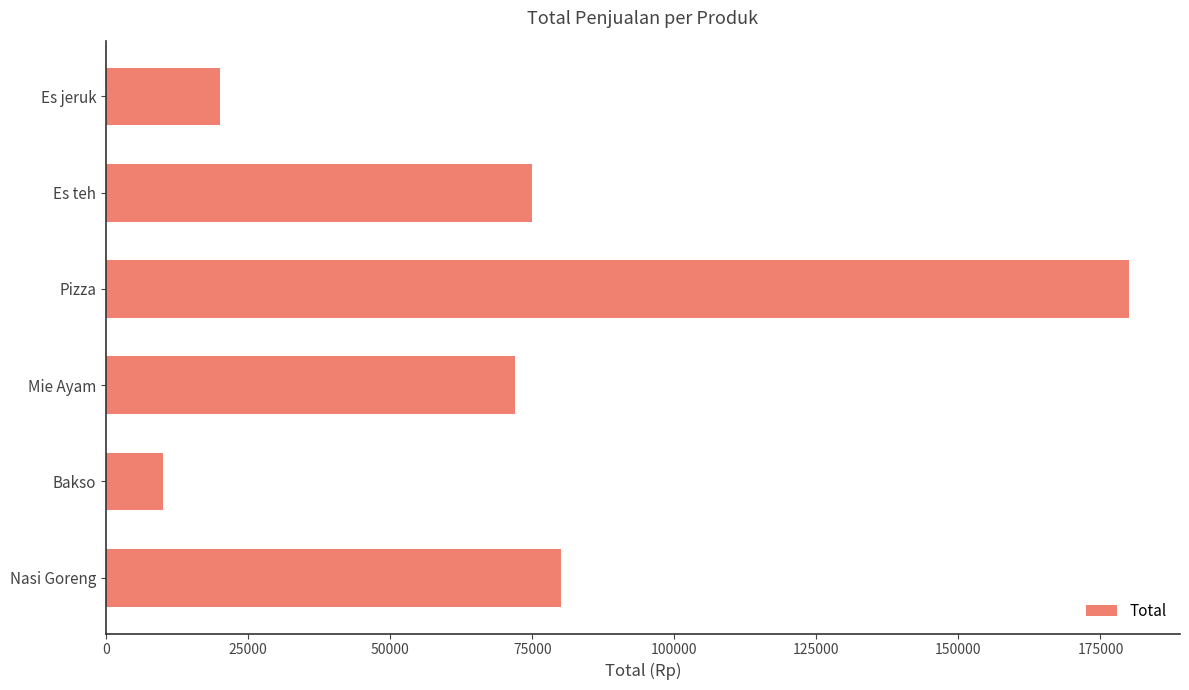

Rank the categories by value from highest to lowest.

Pizza, Nasi Goreng, Es teh, Mie Ayam, Es jeruk, Bakso